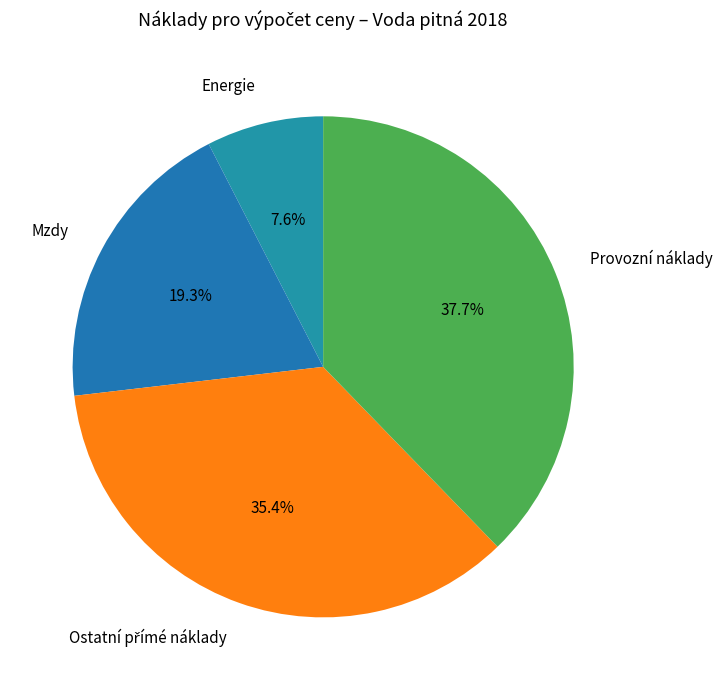

Which slice is the largest?

Provozní náklady